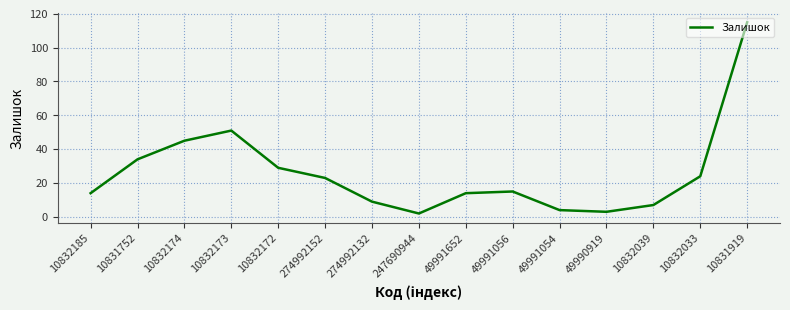

What position from the right is 49991054?

5